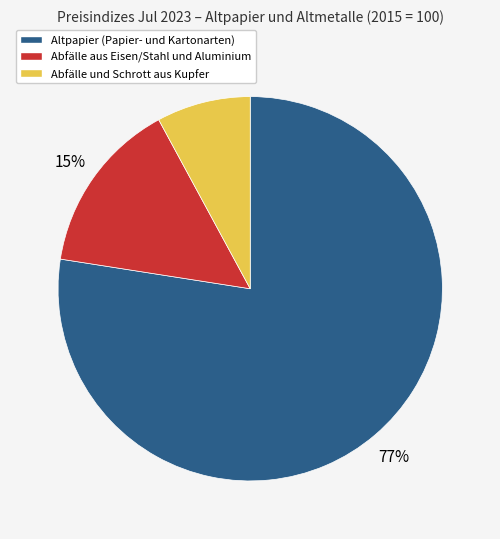

Does any single category account for the majority?

Yes